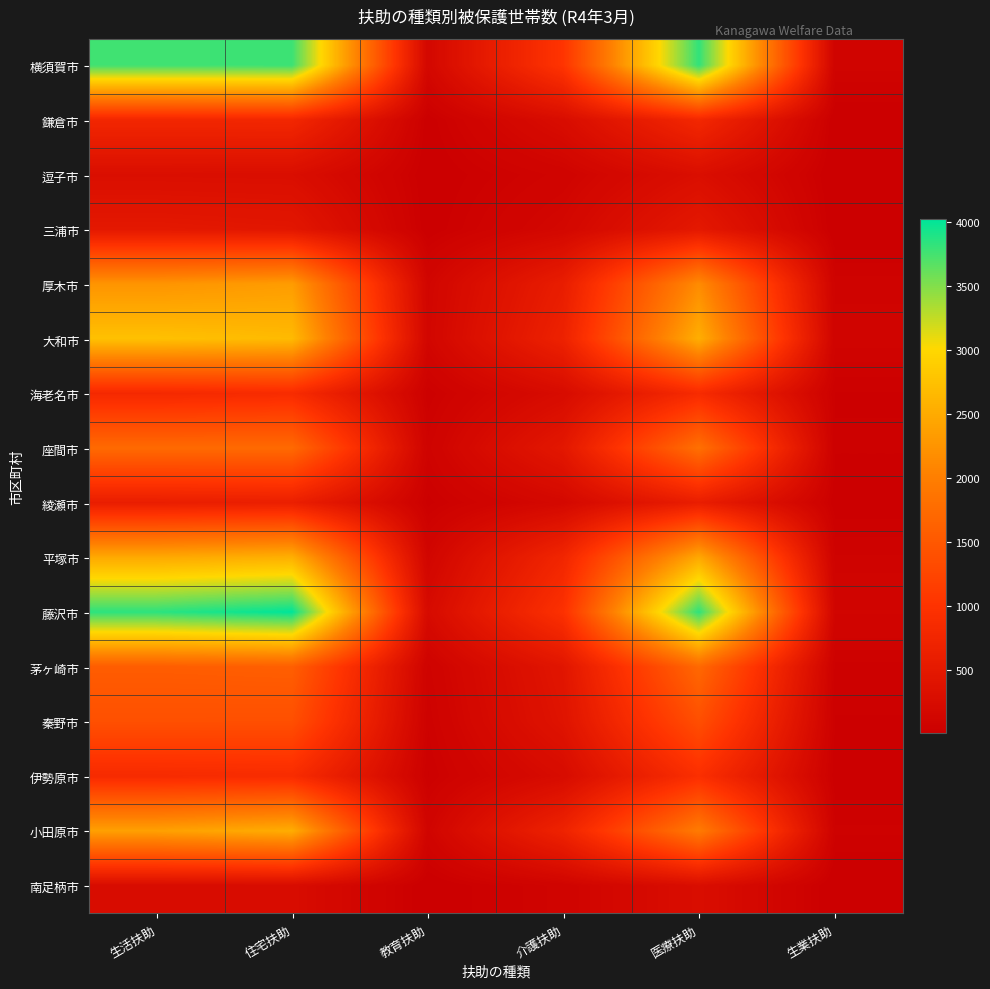

Between 生活扶助 and 生業扶助, which series saw the biggest shift?

藤沢市